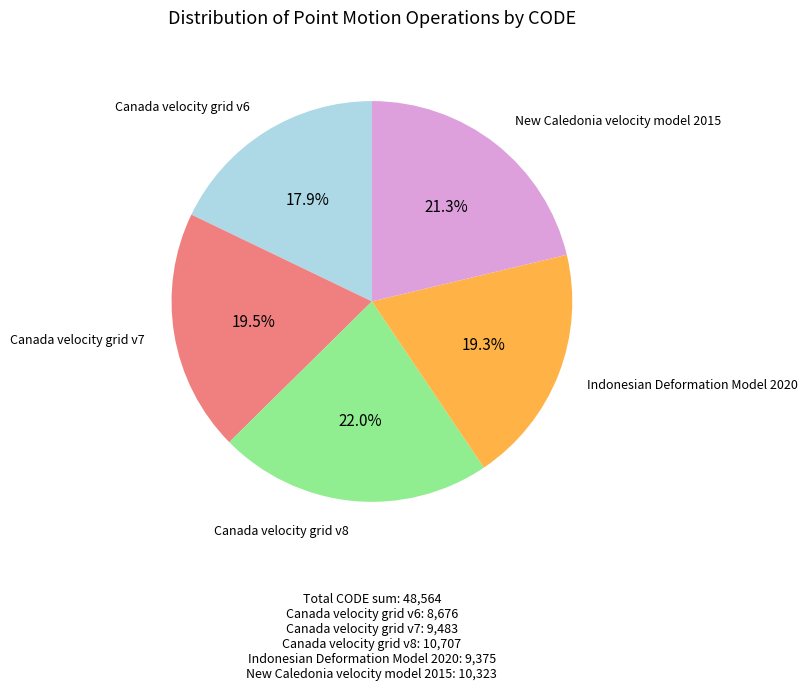

Approximately how many times larger is the value at Indonesian Deformation Model 2020 compared to Canada velocity grid v8?

0.9